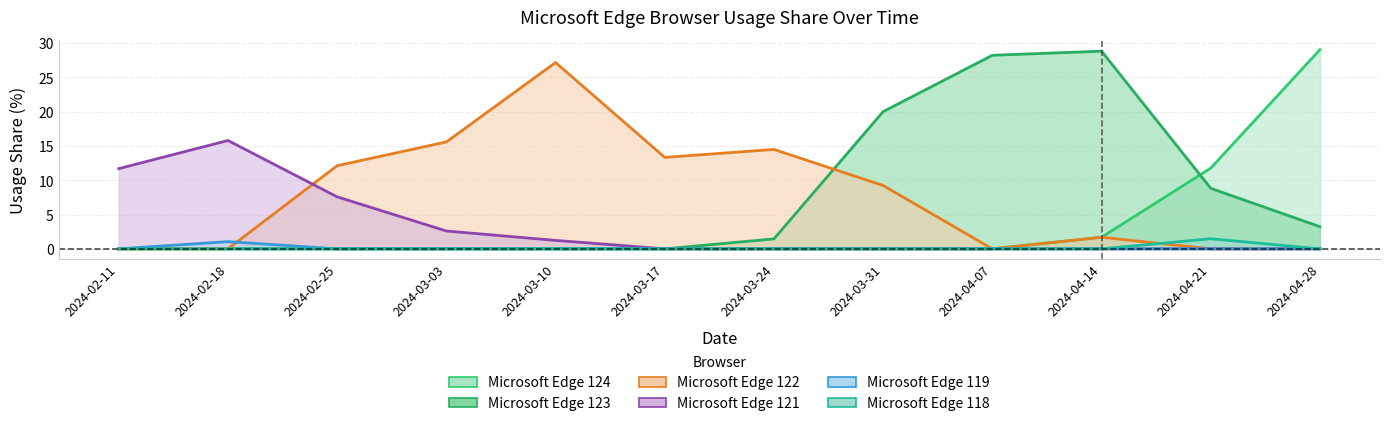

Which series changed the most between 2024-02-25 and 2024-04-07?

Microsoft Edge 123